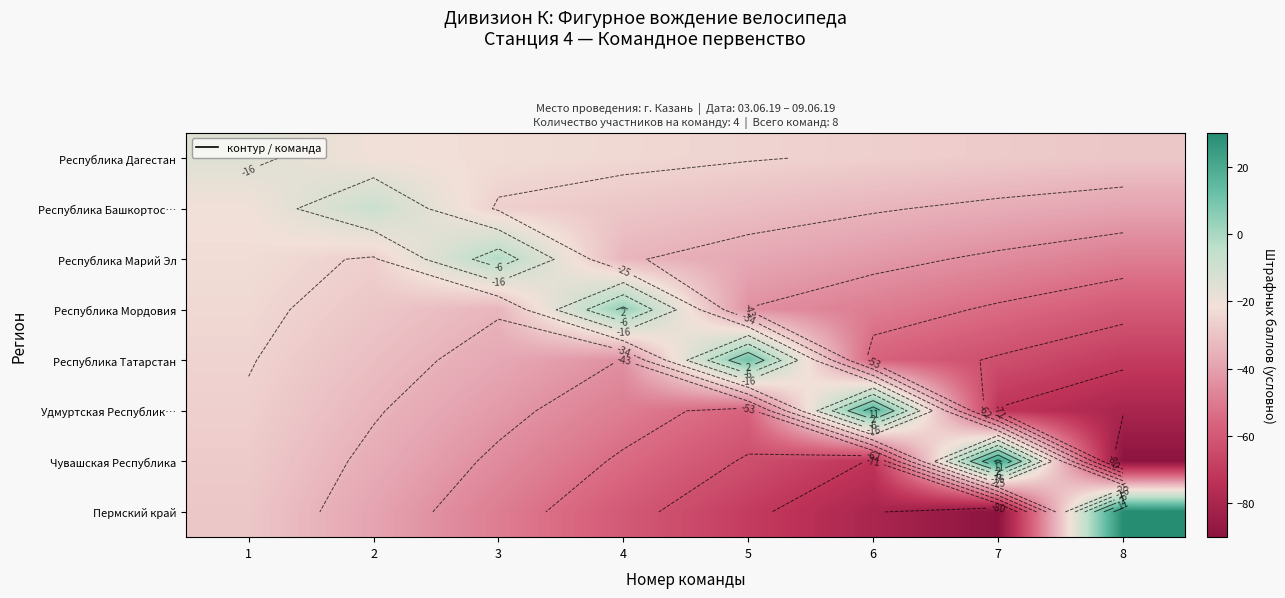

At which category is the sum across all series the highest?

1